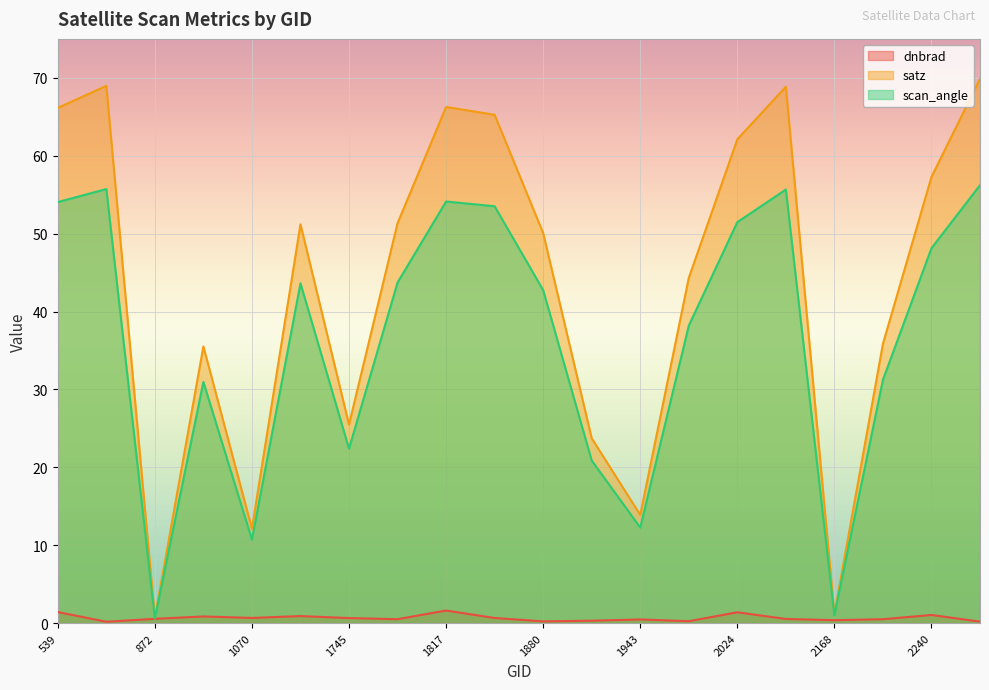

What is the average value of the scan_angle series?

36.4